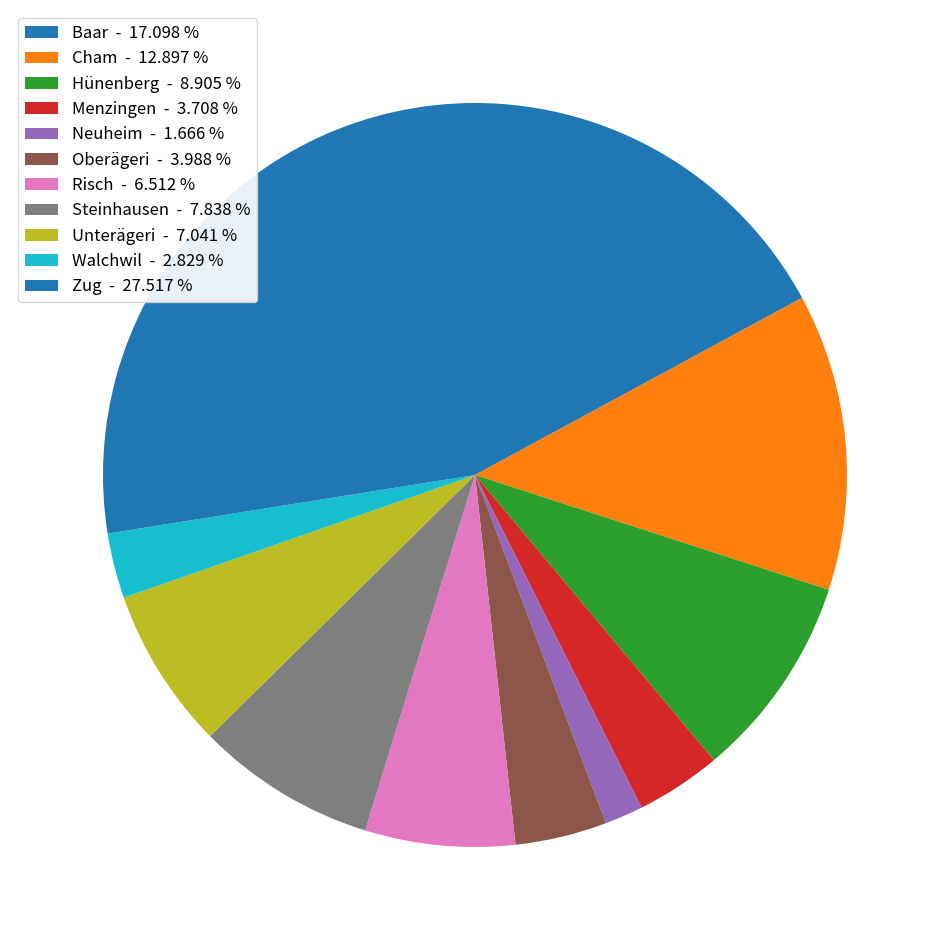

How many segments does this pie chart have?

11